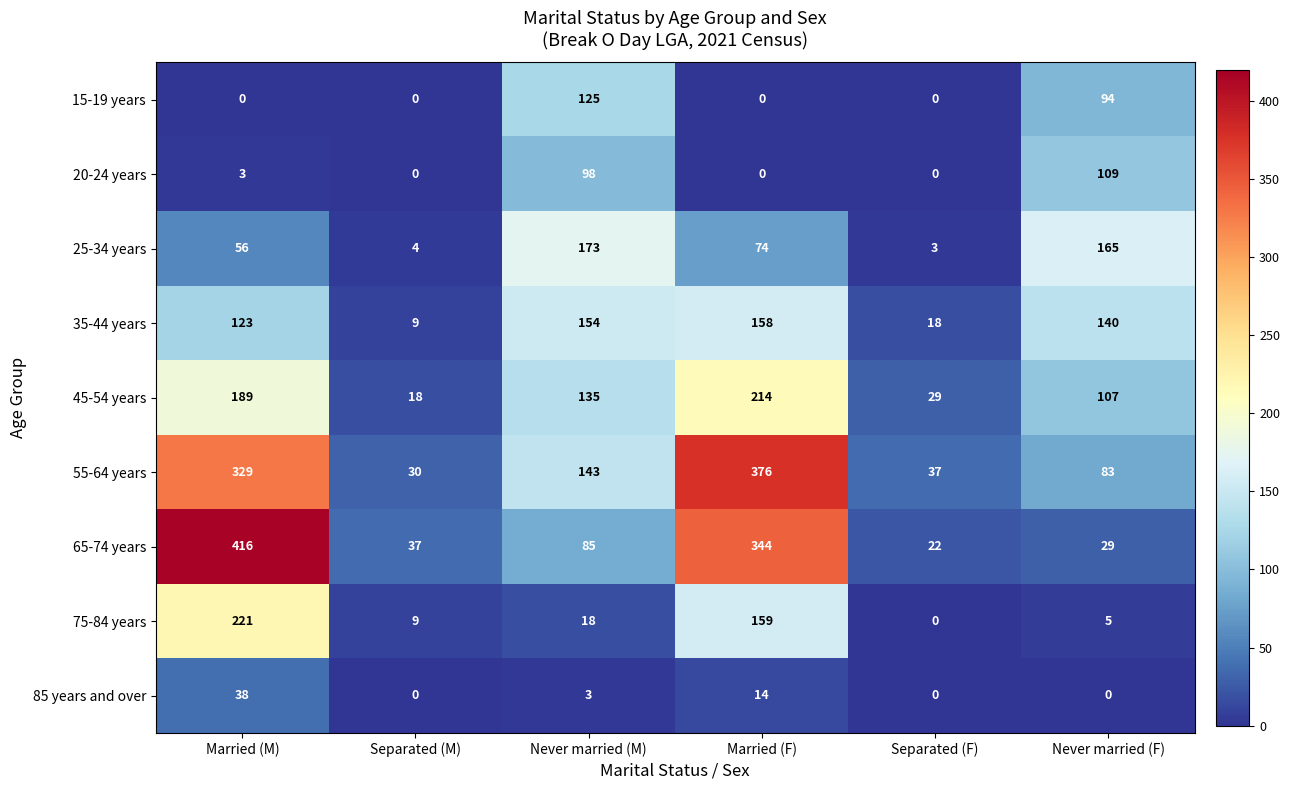

What is the sum of all 15-19 years values?

219